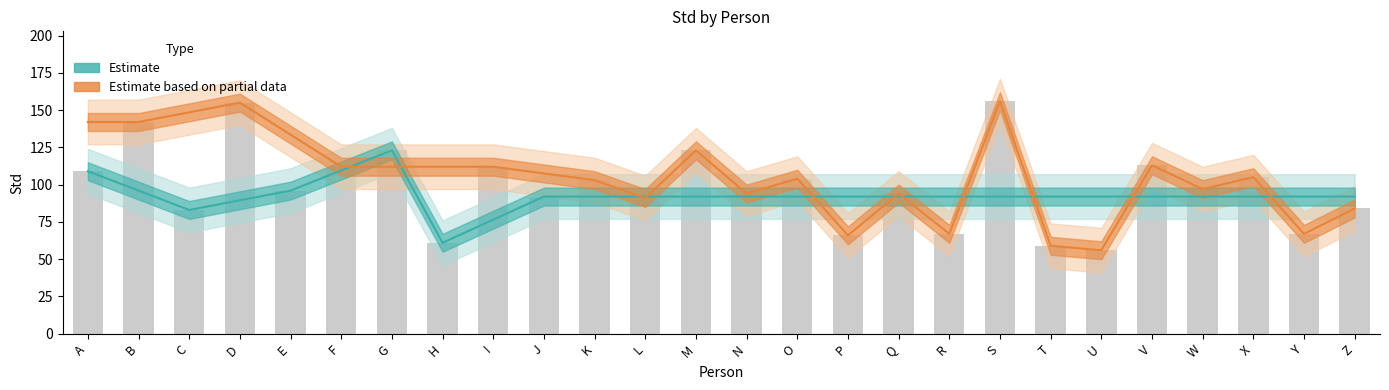

The Estimate based on partial data series shows 227.0 at A. True or false?

False